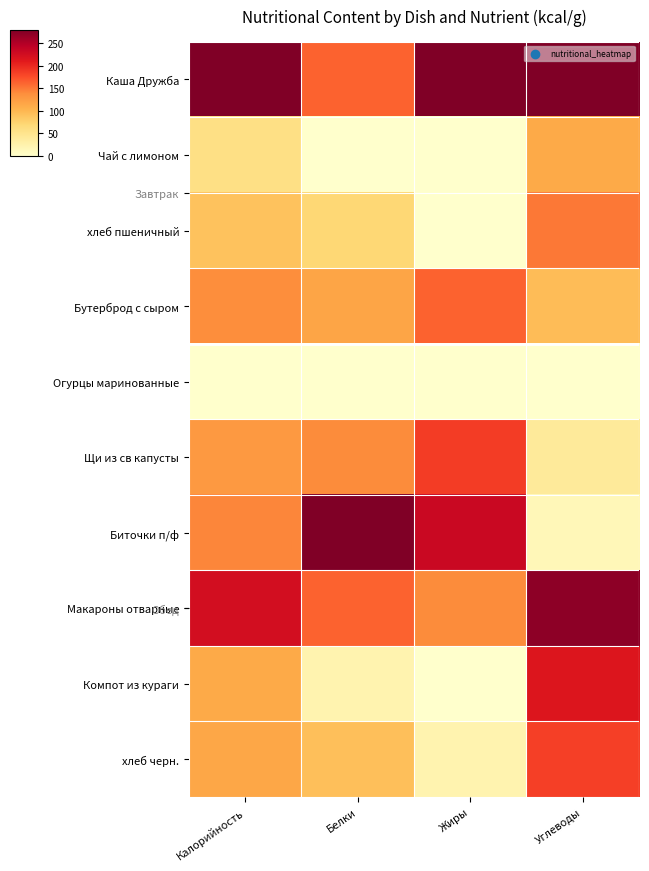

Is the value of Компот из кураги at Углеводы greater than the value of Каша Дружба at Жиры?

No